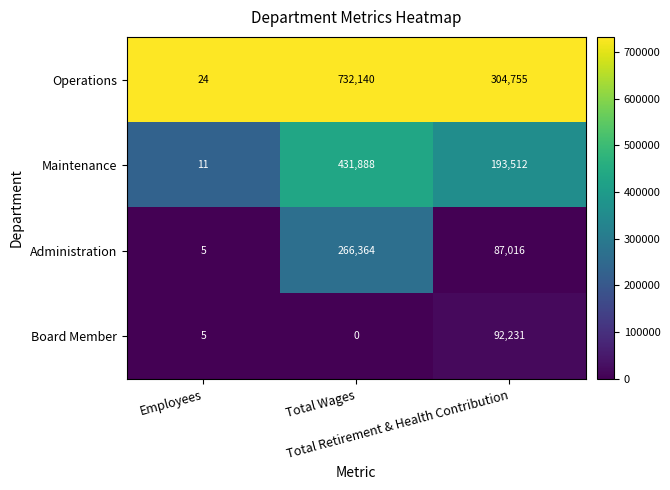

At how many categories does at least one series exceed 0?

3